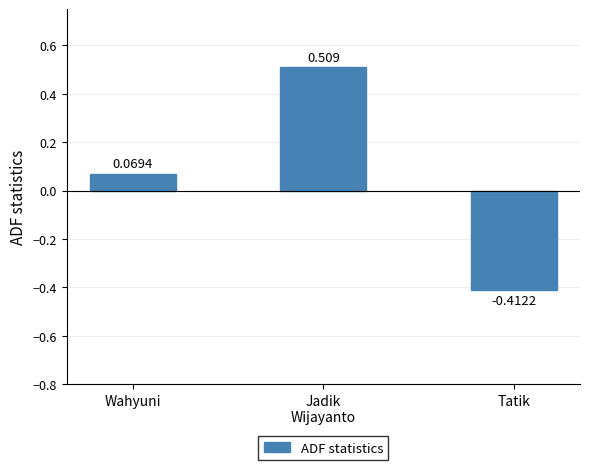

Between Wahyuni and Tatik, which is larger?

Wahyuni